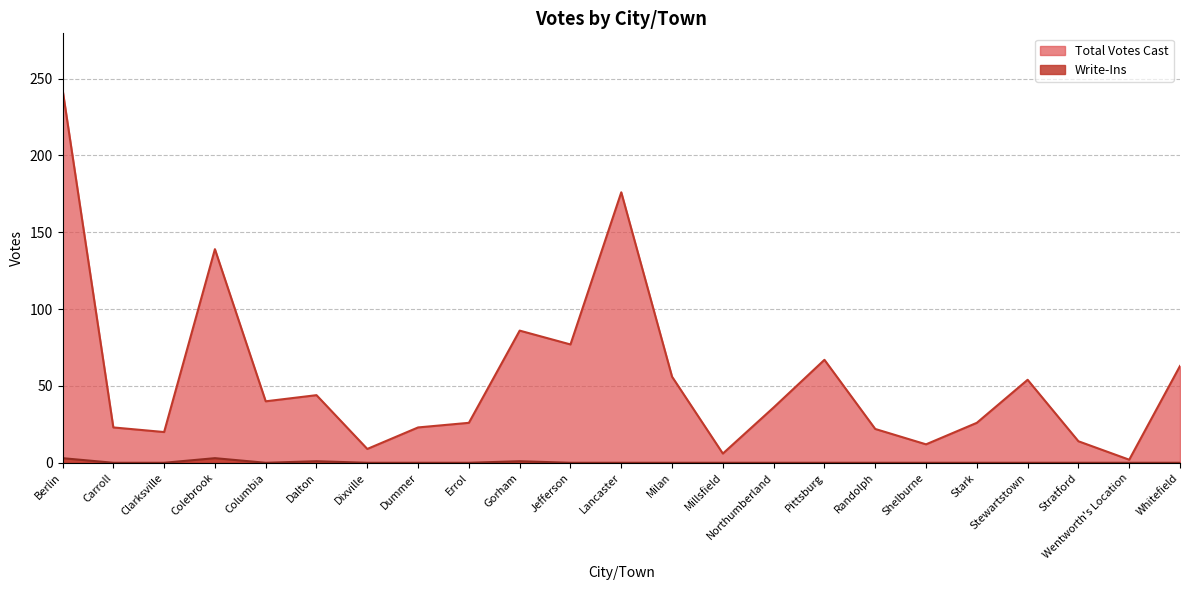

At which label does Write-Ins reach its peak?

Berlin